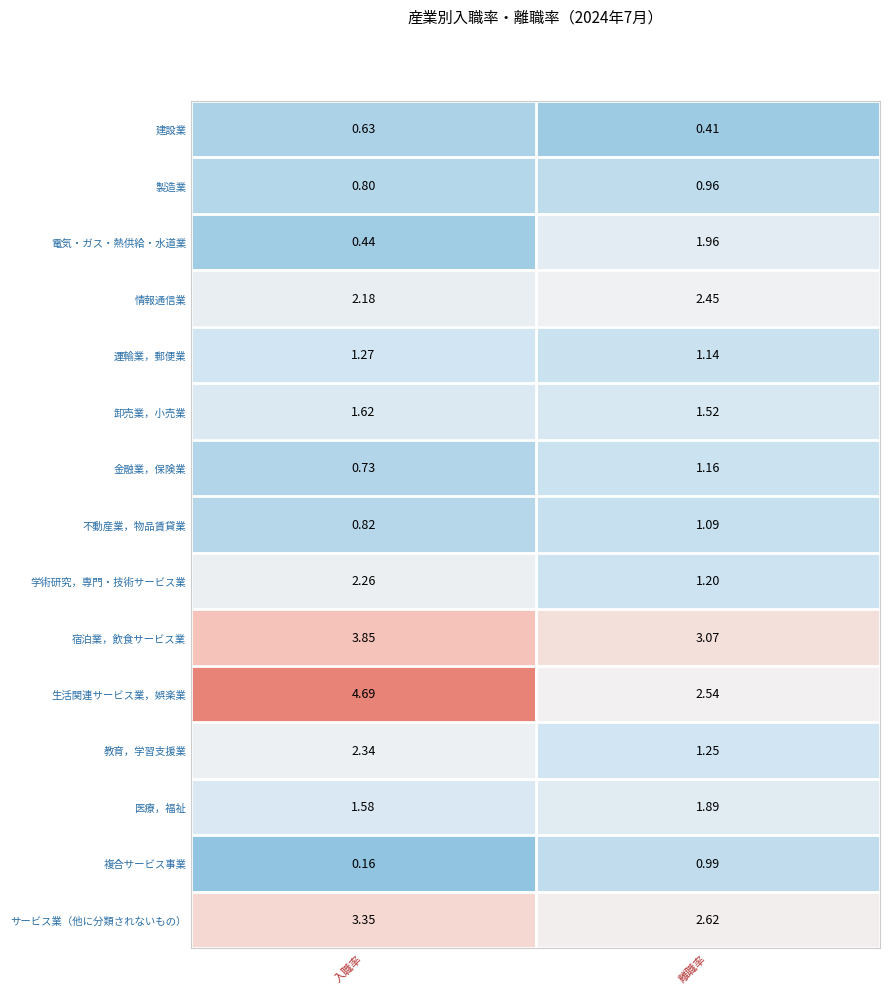

Which category has the highest value in the 複合サービス事業 series?

離職率